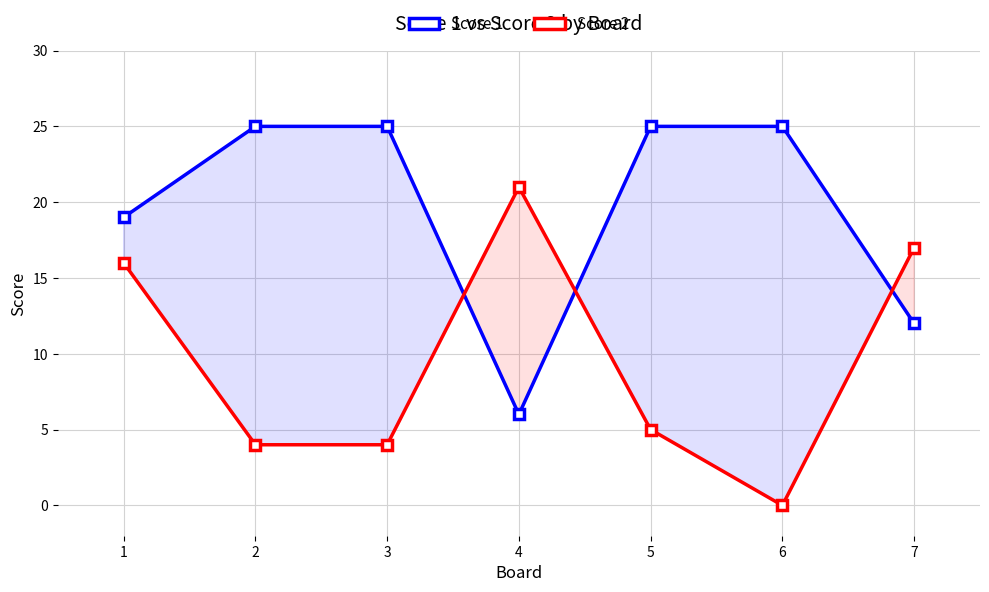

How many values in Score 2 are above zero?

6